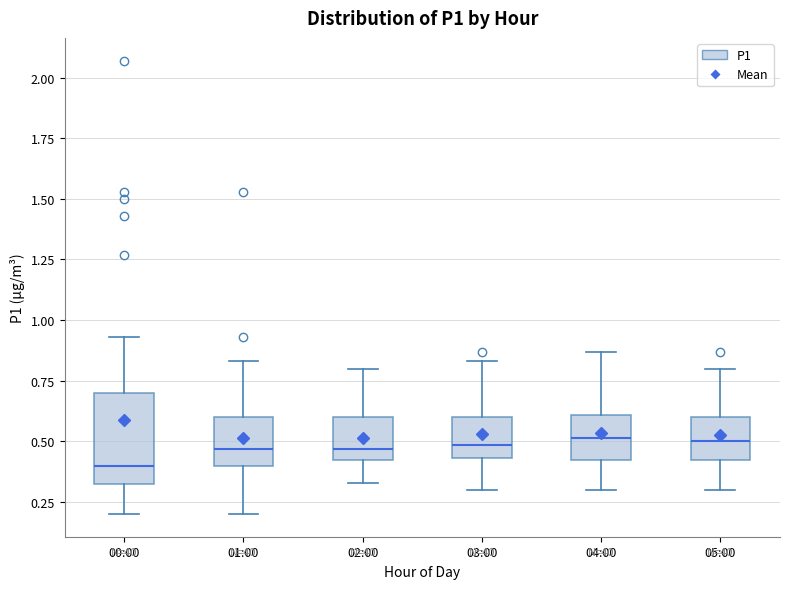

Where is the upper edge of the box for 00:00 on the y-axis? The values are not printed on the chart, so give them approximately, as read against the axis.

0.70